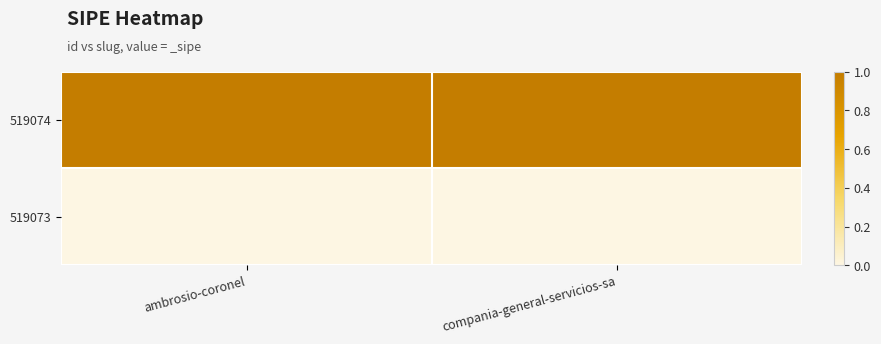

Reading left to right, what are all the values shown in this chart?

519074: ambrosio-coronel=1	compania-general-servicios-sa=1
519073: ambrosio-coronel=0	compania-general-servicios-sa=0